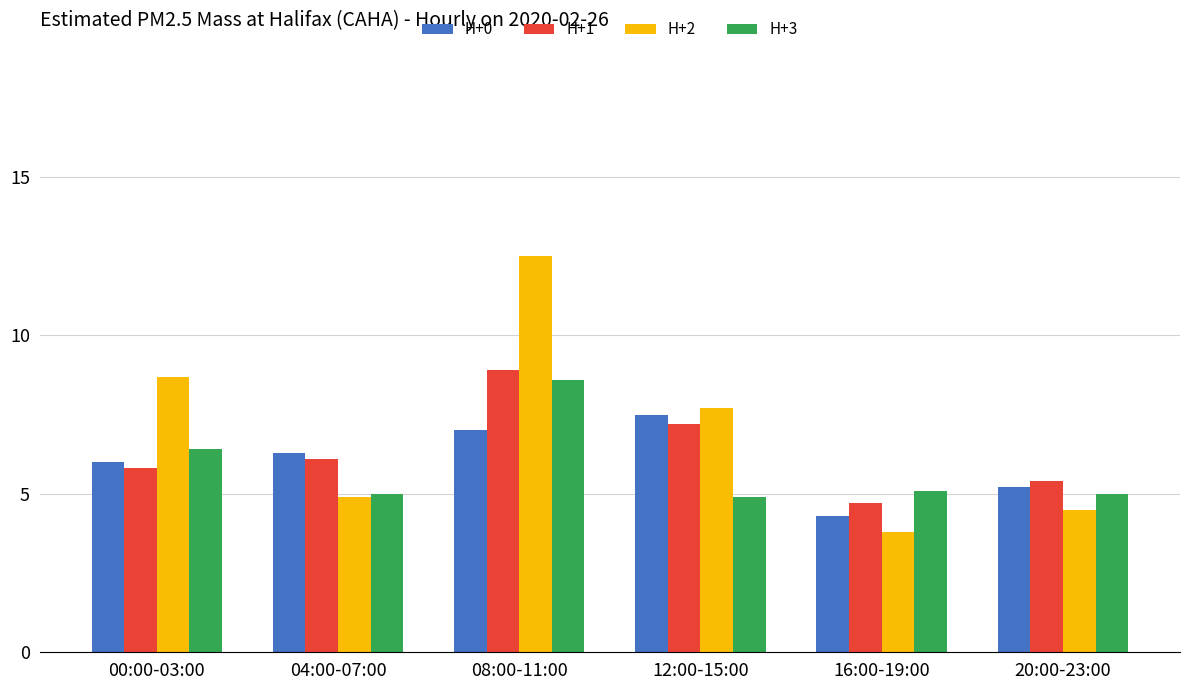

What is the label of the 5th bar from the left?

16:00-19:00